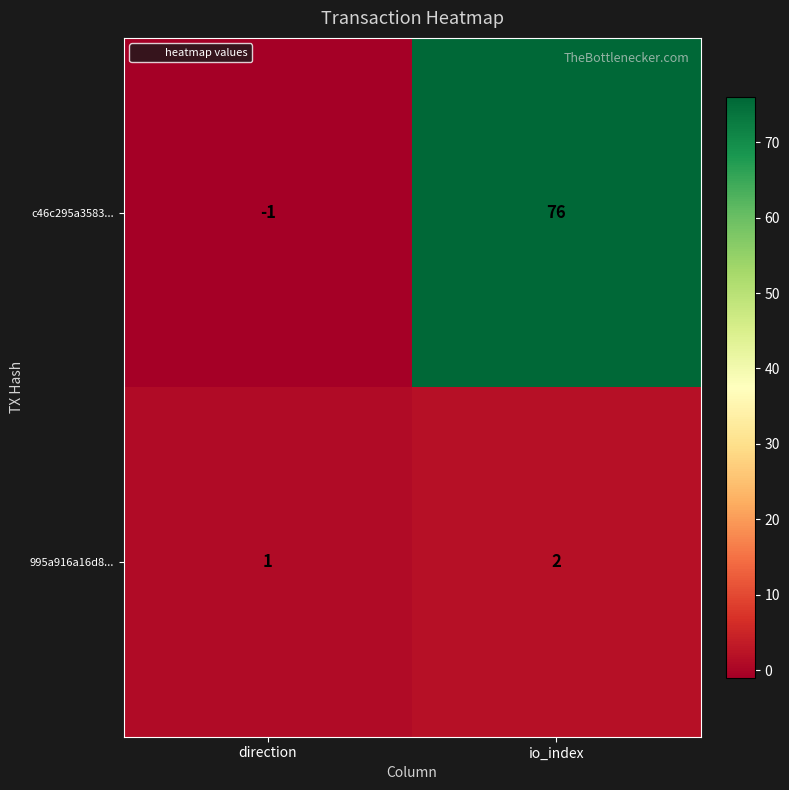

What is the greatest value displayed?

76